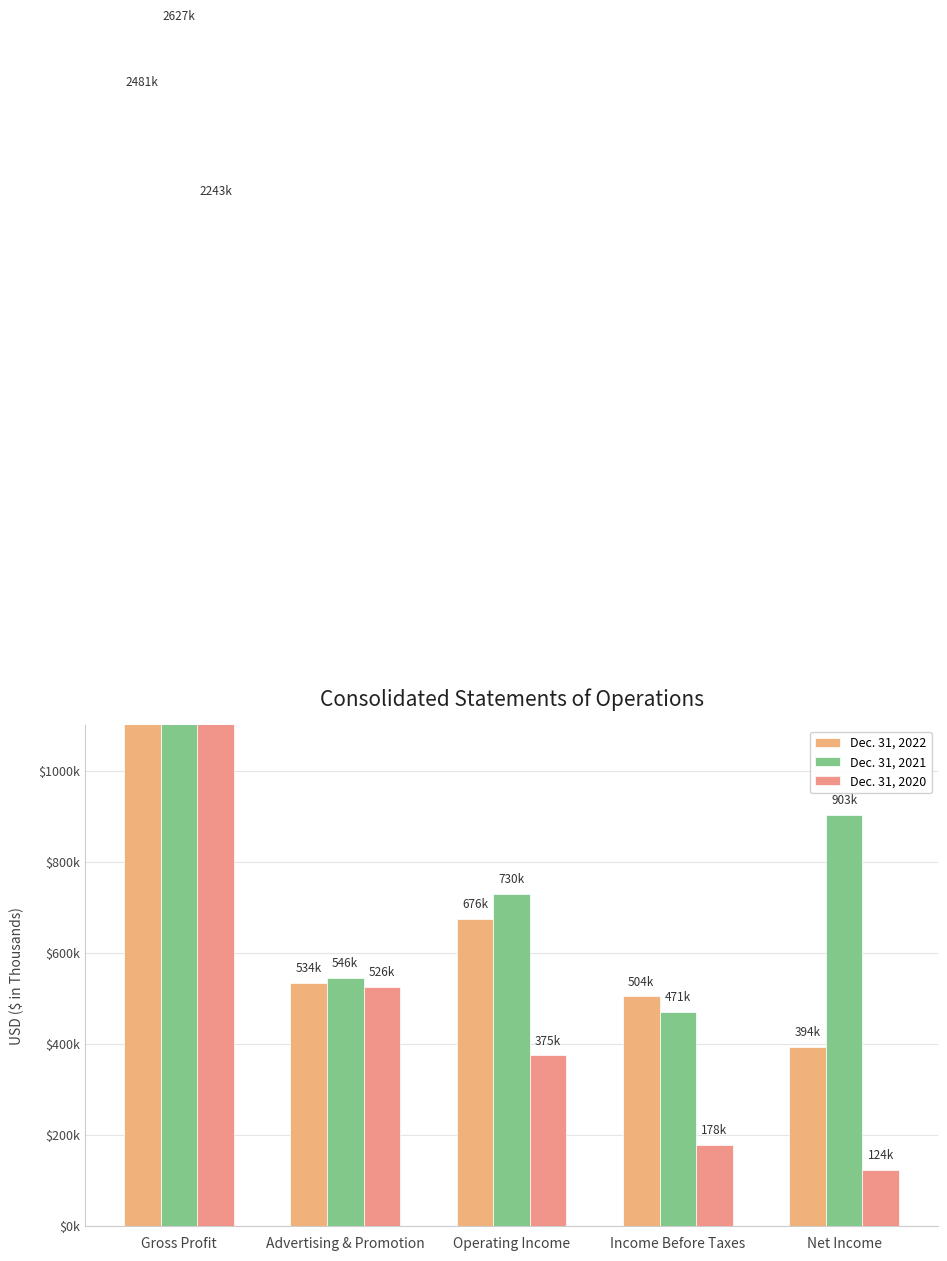

What is the minimum value for Dec. 31, 2020?

123579